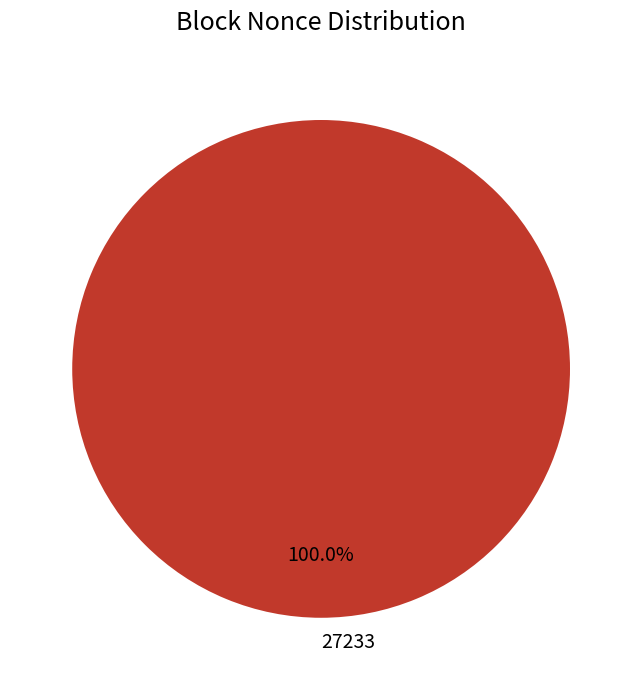

Which slice represents more than half of the pie?

27233